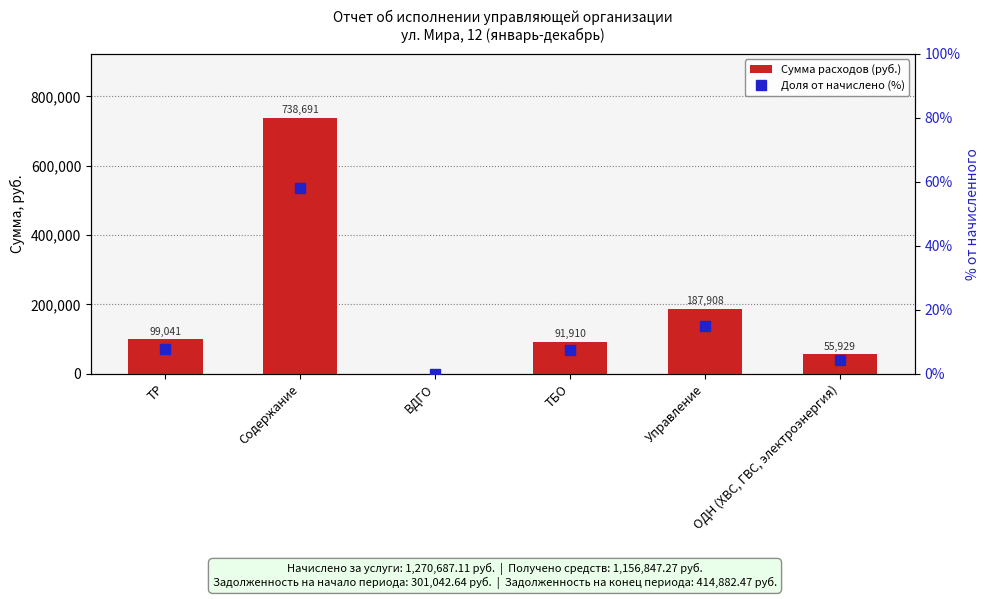

What is the label of the 2nd bar from the right?

Управление